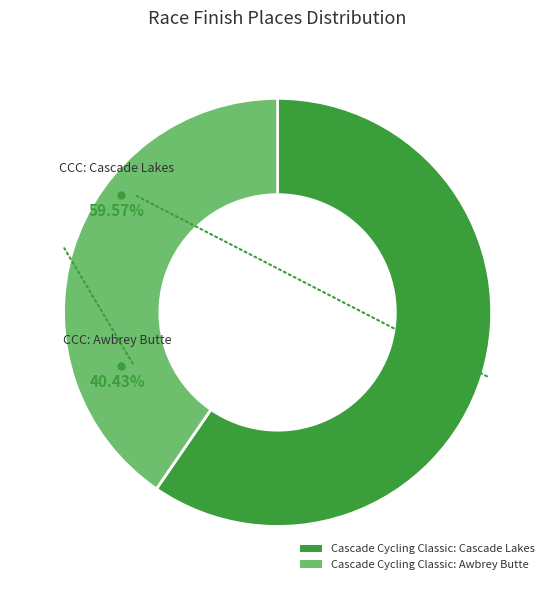

Is there a majority slice in this chart?

Yes